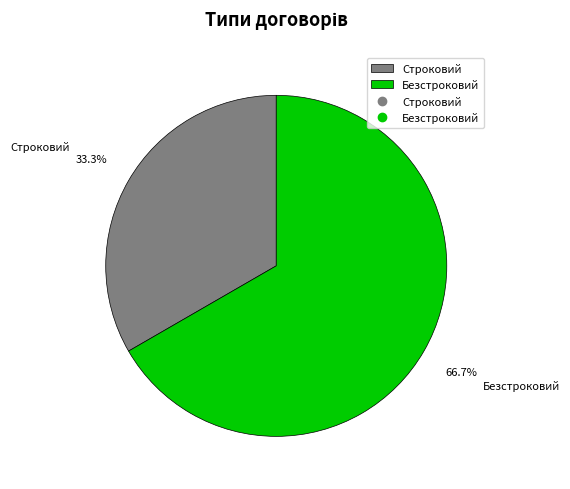

Combined, do Строковий and Безстроковий account for over 50%?

Yes